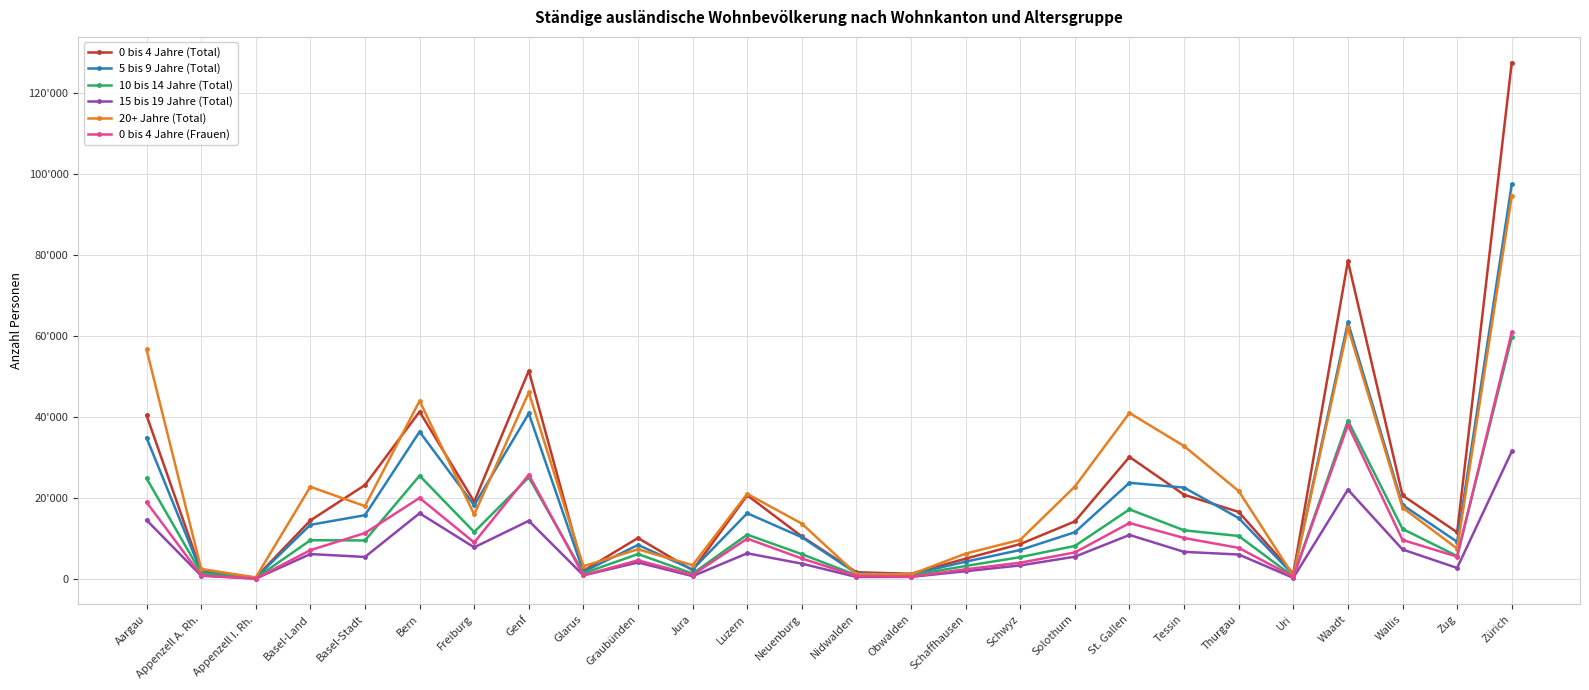

What is the difference between the 0 bis 4 Jahre (Frauen) values at Uri and Wallis?

9091